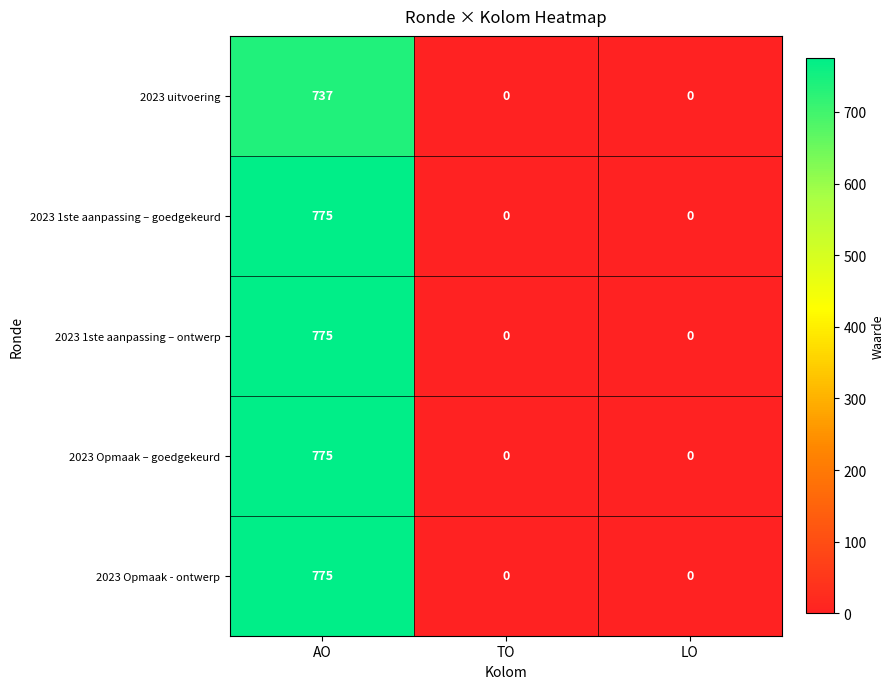

What is the difference between the 2023 Opmaak - ontwerp values at AO and LO?

775